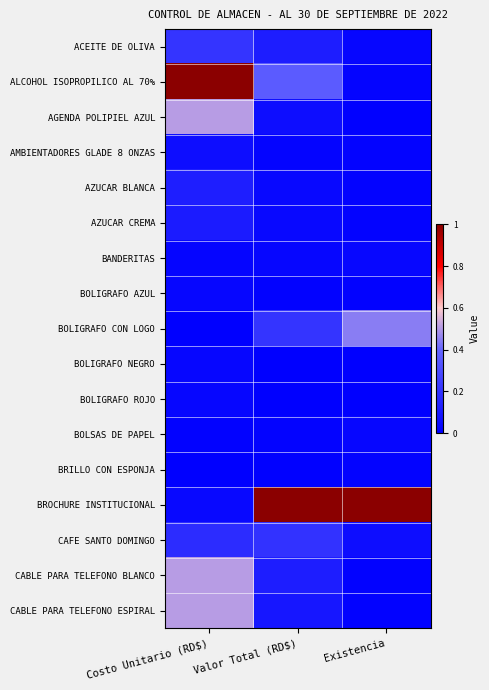

Reading left to right, transcribe all the data shown in this chart.

ACEITE DE OLIVA: Costo Unitario (RD$)=0.2	Valor Total (RD$)=0.1	Existencia=0.0
ALCOHOL ISOPROPILICO AL 70%: Costo Unitario (RD$)=1.0	Valor Total (RD$)=0.4	Existencia=0.0
AGENDA POLIPIEL AZUL: Costo Unitario (RD$)=0.5	Valor Total (RD$)=0.1	Existencia=0.0
AMBIENTADORES GLADE 8 ONZAS: Costo Unitario (RD$)=0.1	Valor Total (RD$)=0.0	Existencia=0.0
AZUCAR BLANCA: Costo Unitario (RD$)=0.1	Valor Total (RD$)=0.0	Existencia=0.0
AZUCAR CREMA: Costo Unitario (RD$)=0.1	Valor Total (RD$)=0.0	Existencia=0.0
BANDERITAS: Costo Unitario (RD$)=0.0	Valor Total (RD$)=0.0	Existencia=0.0
BOLIGRAFO AZUL: Costo Unitario (RD$)=0.0	Valor Total (RD$)=0.0	Existencia=0.0
BOLIGRAFO CON LOGO: Costo Unitario (RD$)=0.0	Valor Total (RD$)=0.2	Existencia=0.4
BOLIGRAFO NEGRO: Costo Unitario (RD$)=0.0	Valor Total (RD$)=0.0	Existencia=0.0
BOLIGRAFO ROJO: Costo Unitario (RD$)=0.0	Valor Total (RD$)=0.0	Existencia=0.0
BOLSAS DE PAPEL: Costo Unitario (RD$)=0.0	Valor Total (RD$)=0.0	Existencia=0.0
BRILLO CON ESPONJA: Costo Unitario (RD$)=0.0	Valor Total (RD$)=0.0	Existencia=0.0
BROCHURE INSTITUCIONAL: Costo Unitario (RD$)=0.0	Valor Total (RD$)=1.0	Existencia=1.0
CAFE SANTO DOMINGO: Costo Unitario (RD$)=0.2	Valor Total (RD$)=0.2	Existencia=0.1
CABLE PARA TELEFONO BLANCO: Costo Unitario (RD$)=0.5	Valor Total (RD$)=0.1	Existencia=0.0
CABLE PARA TELEFONO ESPIRAL: Costo Unitario (RD$)=0.5	Valor Total (RD$)=0.1	Existencia=0.0